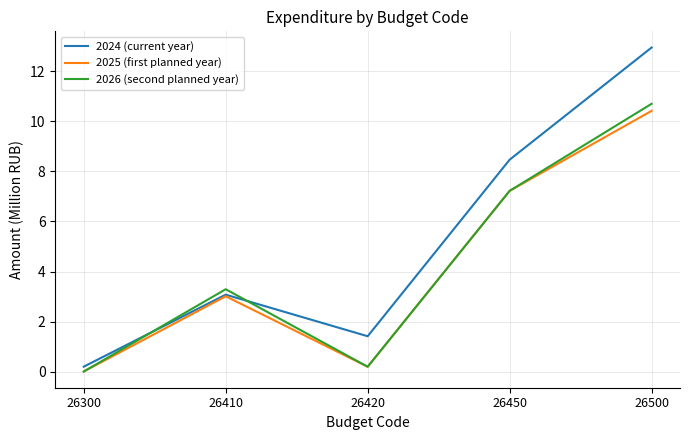

The 2026 (second planned year) series shows 0.0 at 26300. True or false?

True